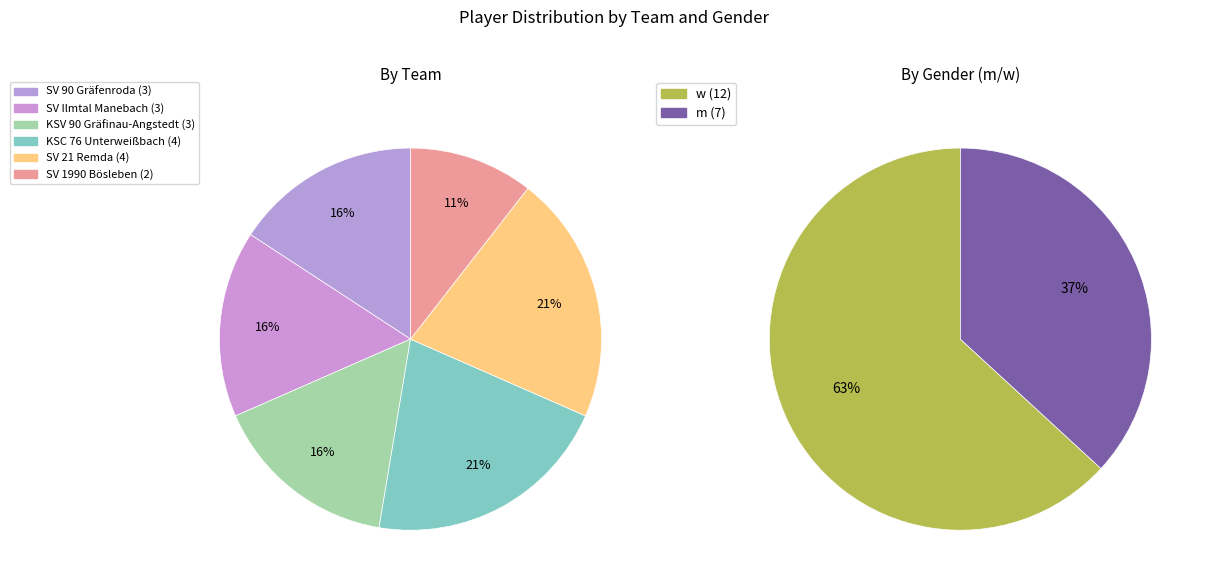

Which category has the smallest portion of the pie?

SV 1990 Bösleben